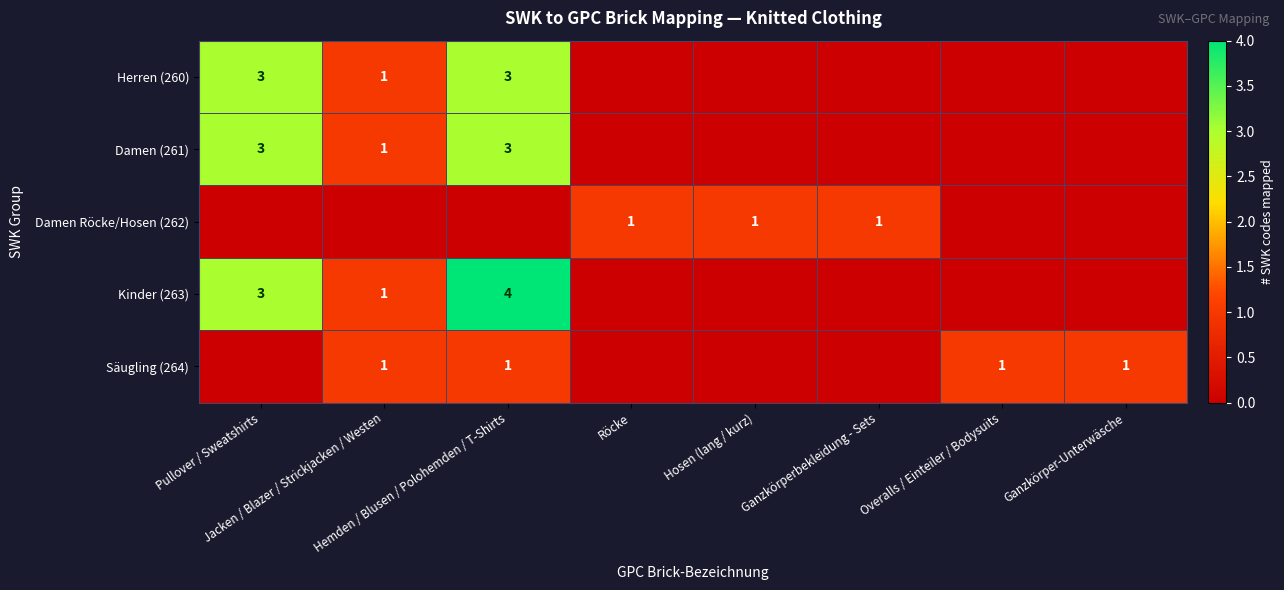

True or false: Herren (260) has a value of 3 at Hemden / Blusen / Polohemden / T-Shirts.

True